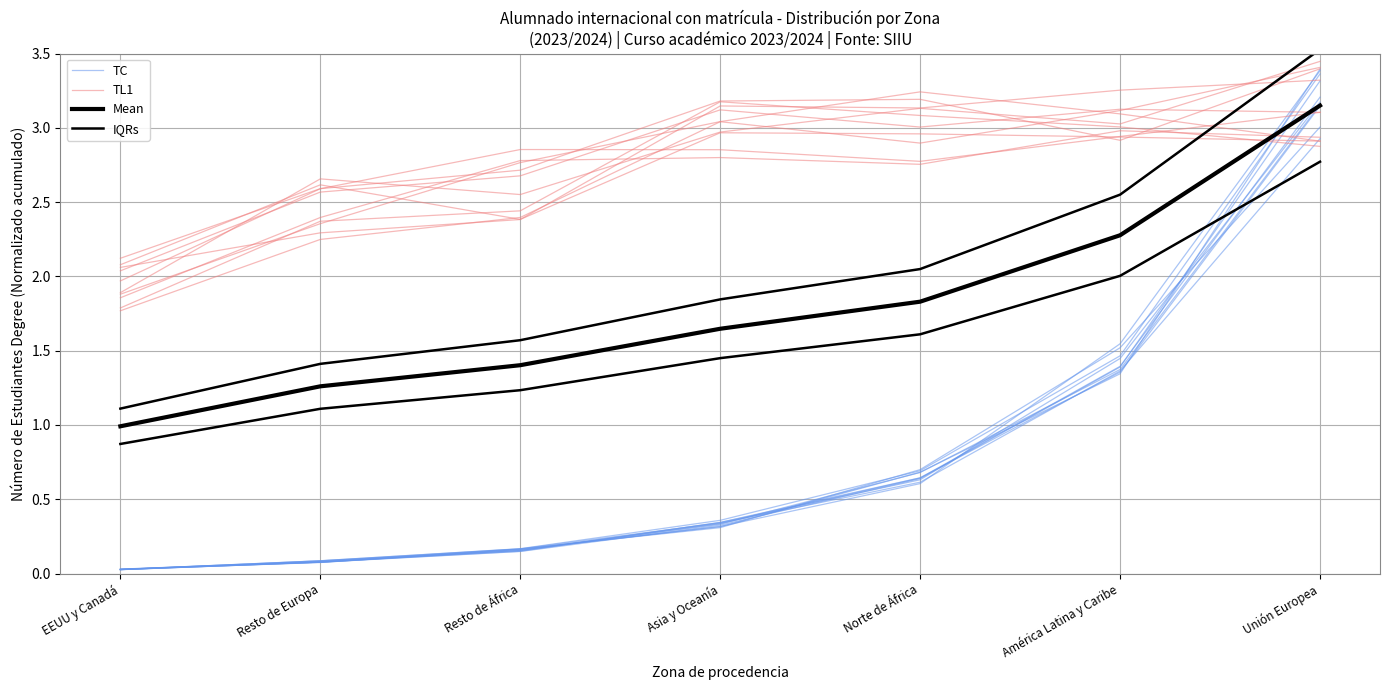

At which category is the sum across all series the highest?

Unión Europea